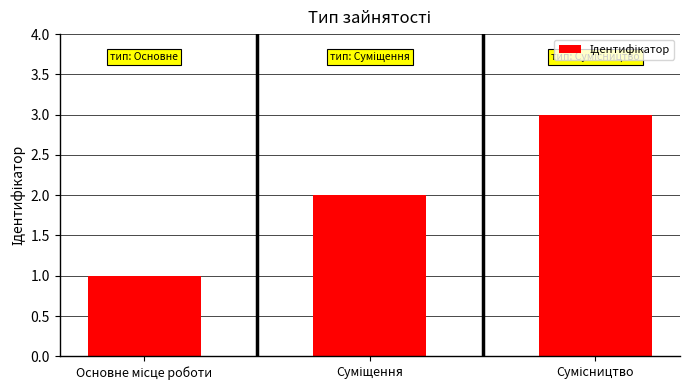

What is the maximum value shown in the chart?

3